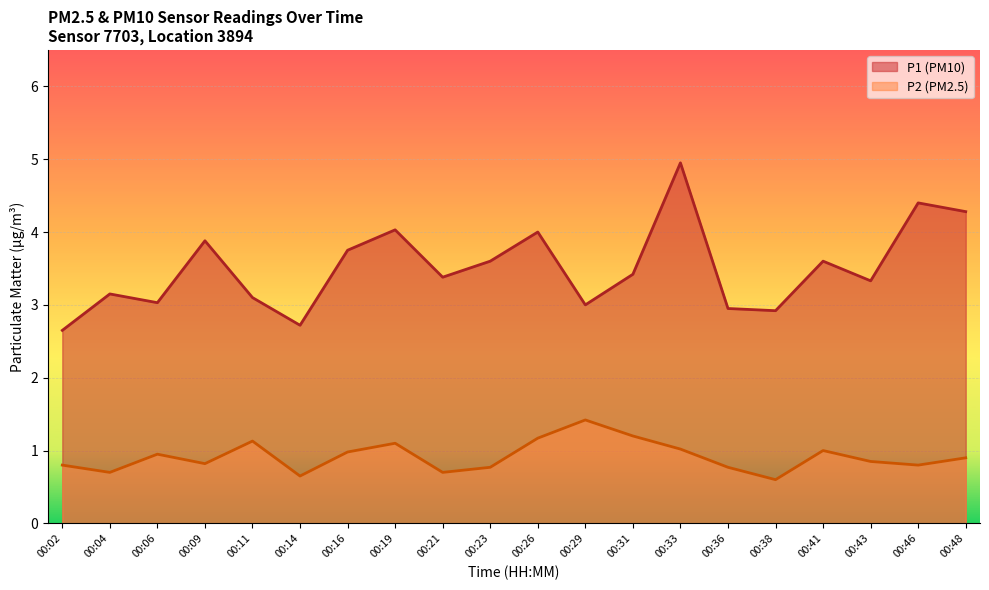

True or false: P2 (PM2.5) and P1 (PM10) intersect in this chart.

False